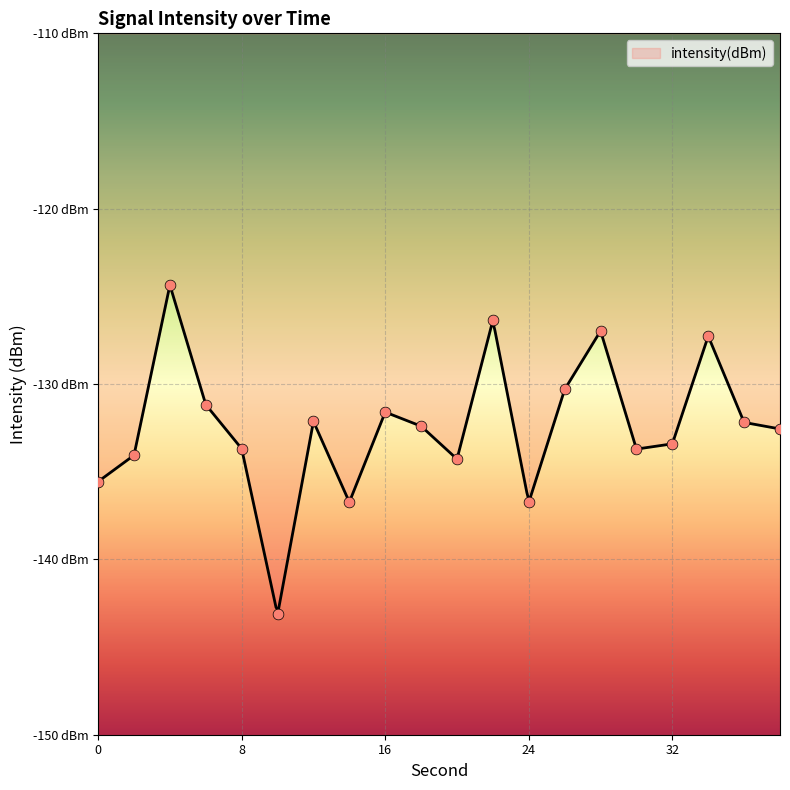

Which has a higher value, 8 or 6?

6